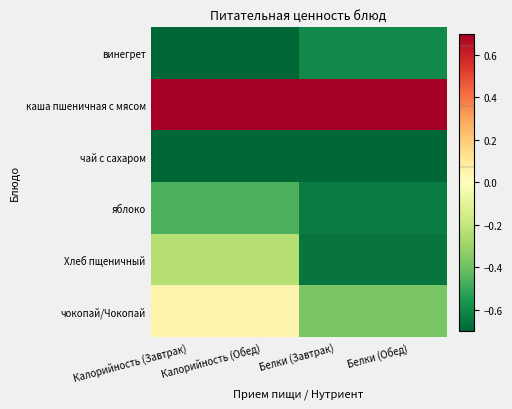

Reading left to right, transcribe all the data shown in this chart.

винегрет: Калорийность (Завтрак)=-0.7	Калорийность (Обед)=-0.7	Белки (Завтрак)=-0.6	Белки (Обед)=-0.6
каша пшеничная с мясом: Калорийность (Завтрак)=0.7	Калорийность (Обед)=0.7	Белки (Завтрак)=0.7	Белки (Обед)=0.7
чай с сахаром: Калорийность (Завтрак)=-0.7	Калорийность (Обед)=-0.7	Белки (Завтрак)=-0.7	Белки (Обед)=-0.7
яблоко: Калорийность (Завтрак)=-0.5	Калорийность (Обед)=-0.5	Белки (Завтрак)=-0.6	Белки (Обед)=-0.6
Хлеб пщеничный: Калорийность (Завтрак)=-0.2	Калорийность (Обед)=-0.2	Белки (Завтрак)=-0.7	Белки (Обед)=-0.7
чокопай/Чокопай: Калорийность (Завтрак)=0.1	Калорийность (Обед)=0.1	Белки (Завтрак)=-0.4	Белки (Обед)=-0.4